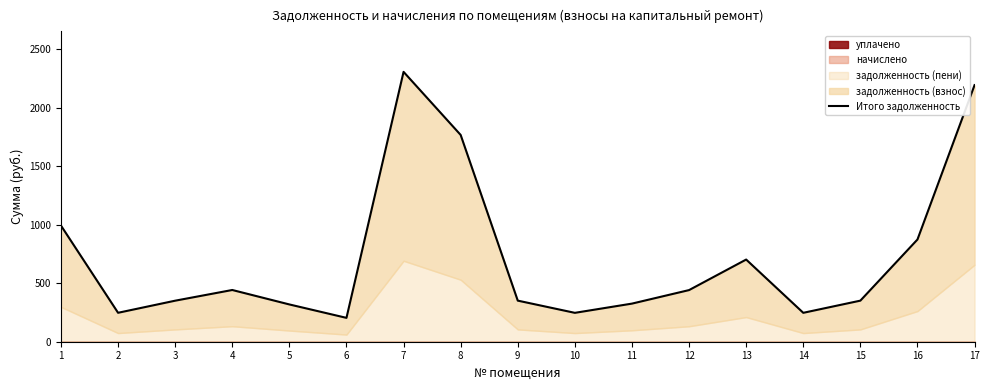

How many lines are shown in the chart?

1